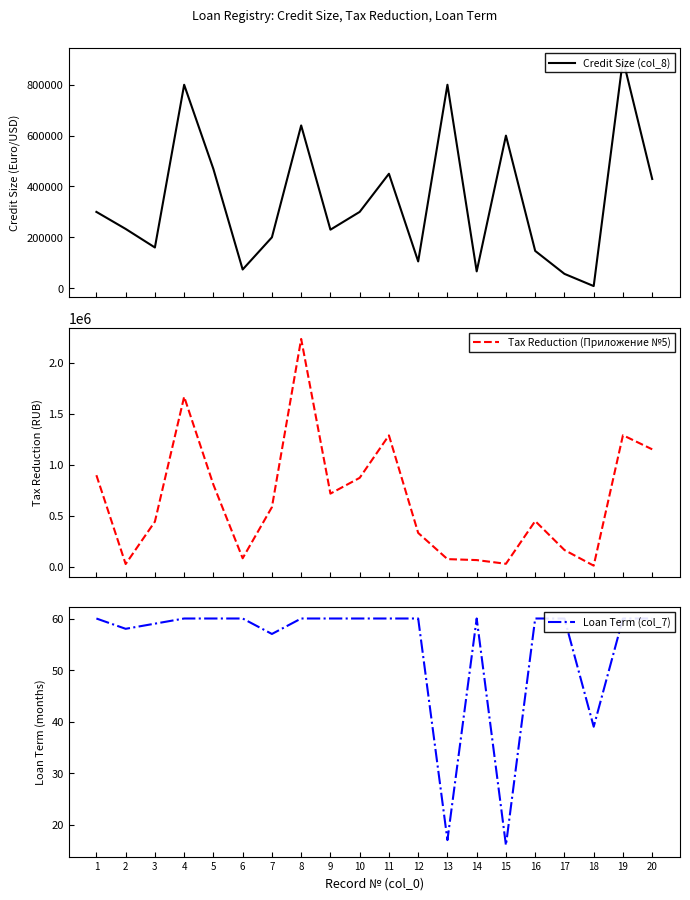

Which series has the widest spread of values?

Tax Reduction (Приложение №5)